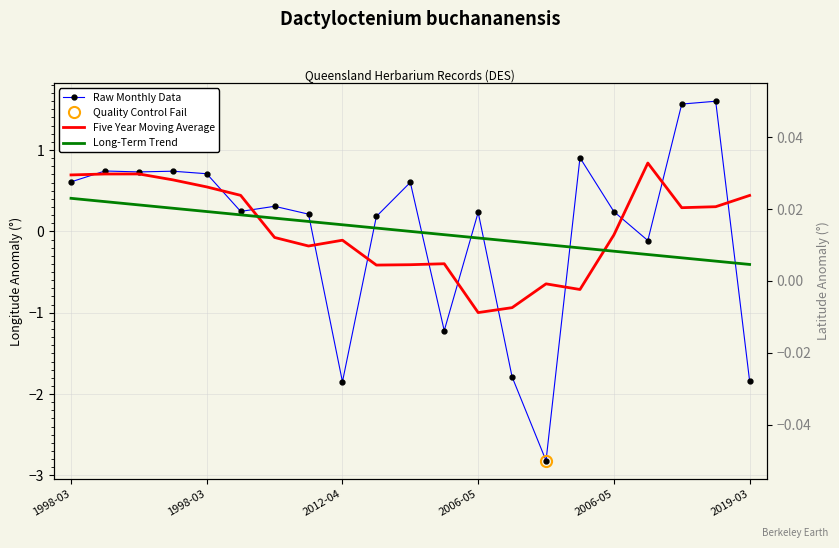

What are all the series names shown in the legend?

Raw Monthly Data, Five Year Moving Average, Long-Term Trend